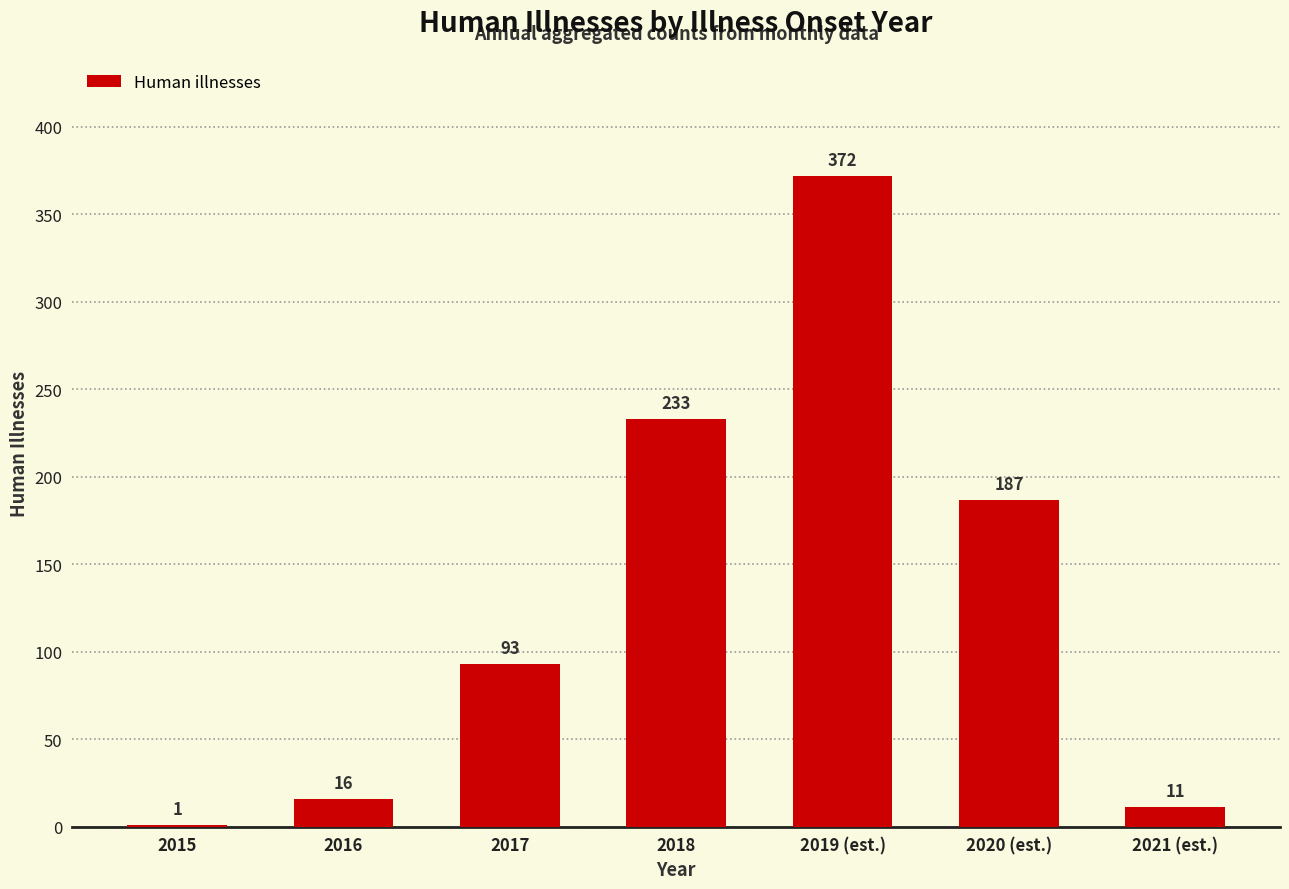

At which label is the value closest to 186?

2020 (est.)